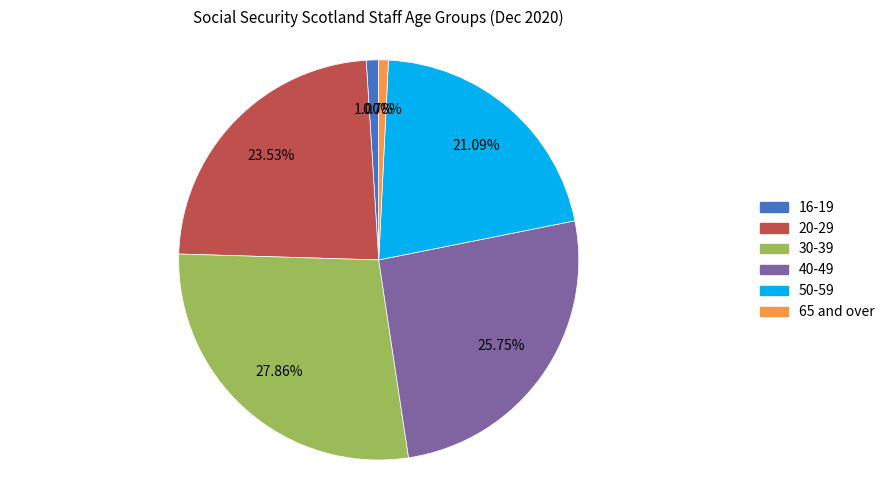

To the nearest percent, what is the difference between the largest and smallest slice percentages?

27%